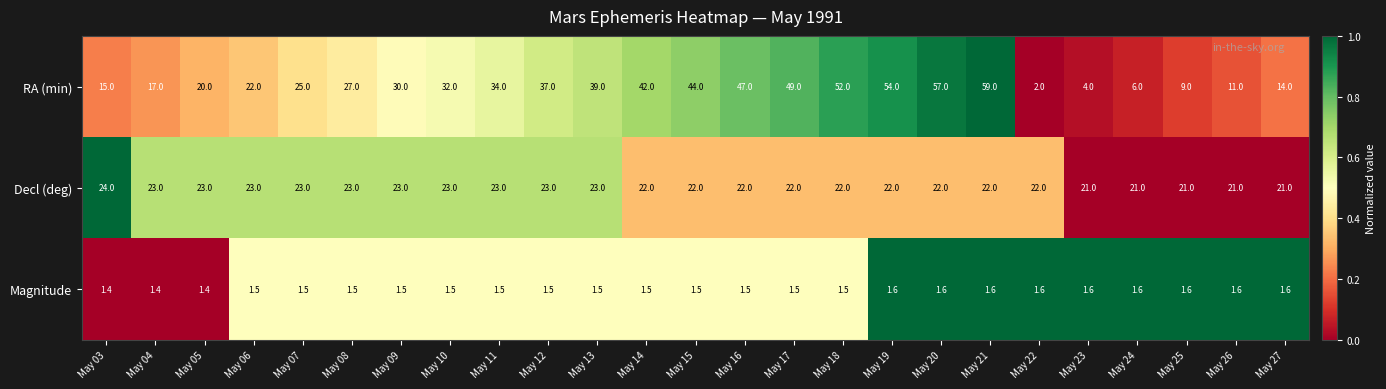

The Decl (deg) series shows 12.7 at May 26. True or false?

False